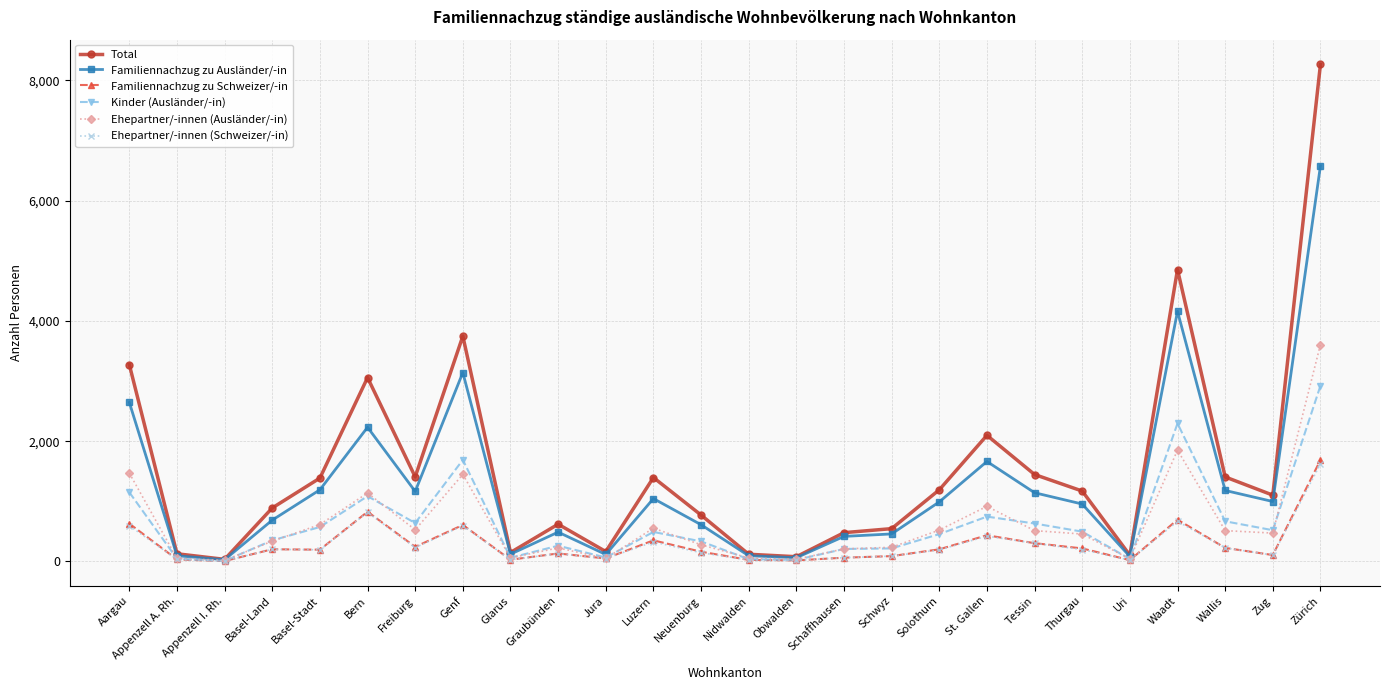

Which series changed the most between Freiburg and Graubünden?

Total